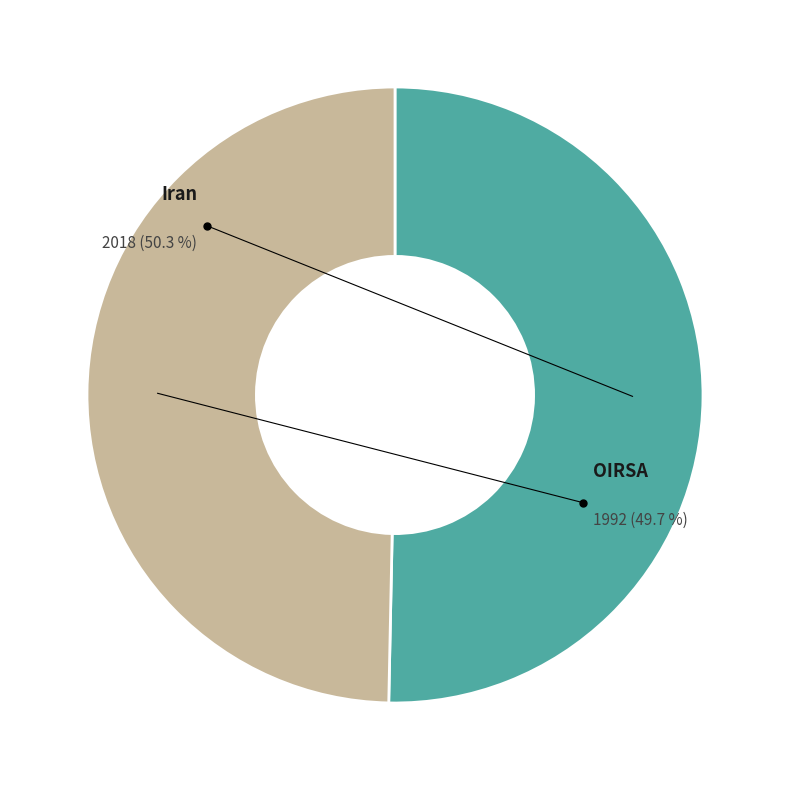

Which has a higher value, Iran or OIRSA?

Iran